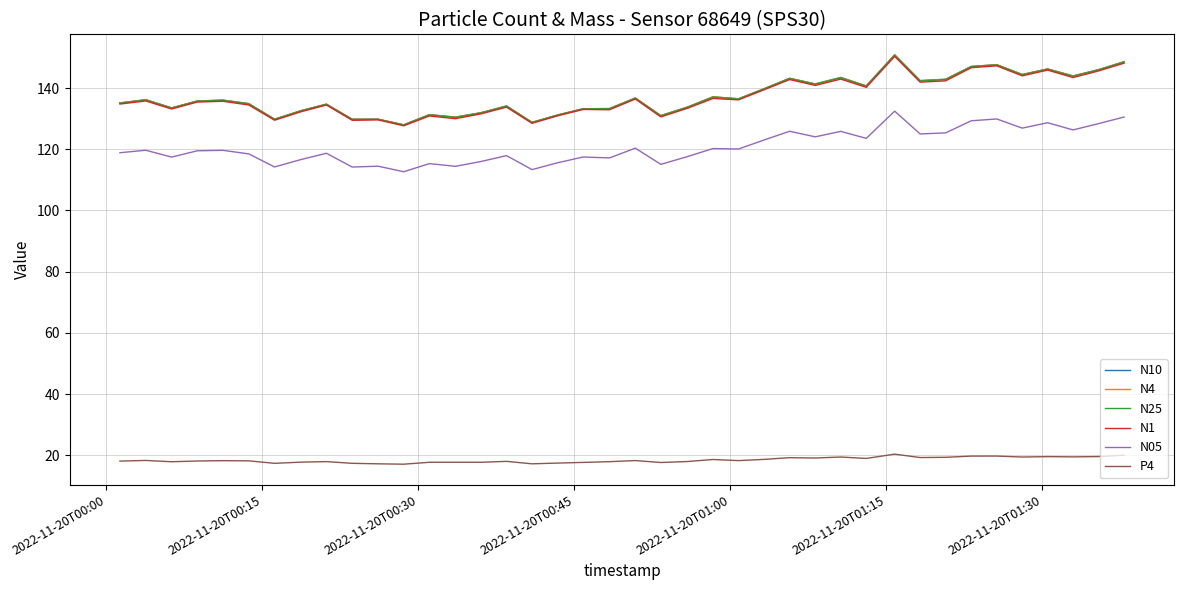

What is the smallest value displayed?

17.1